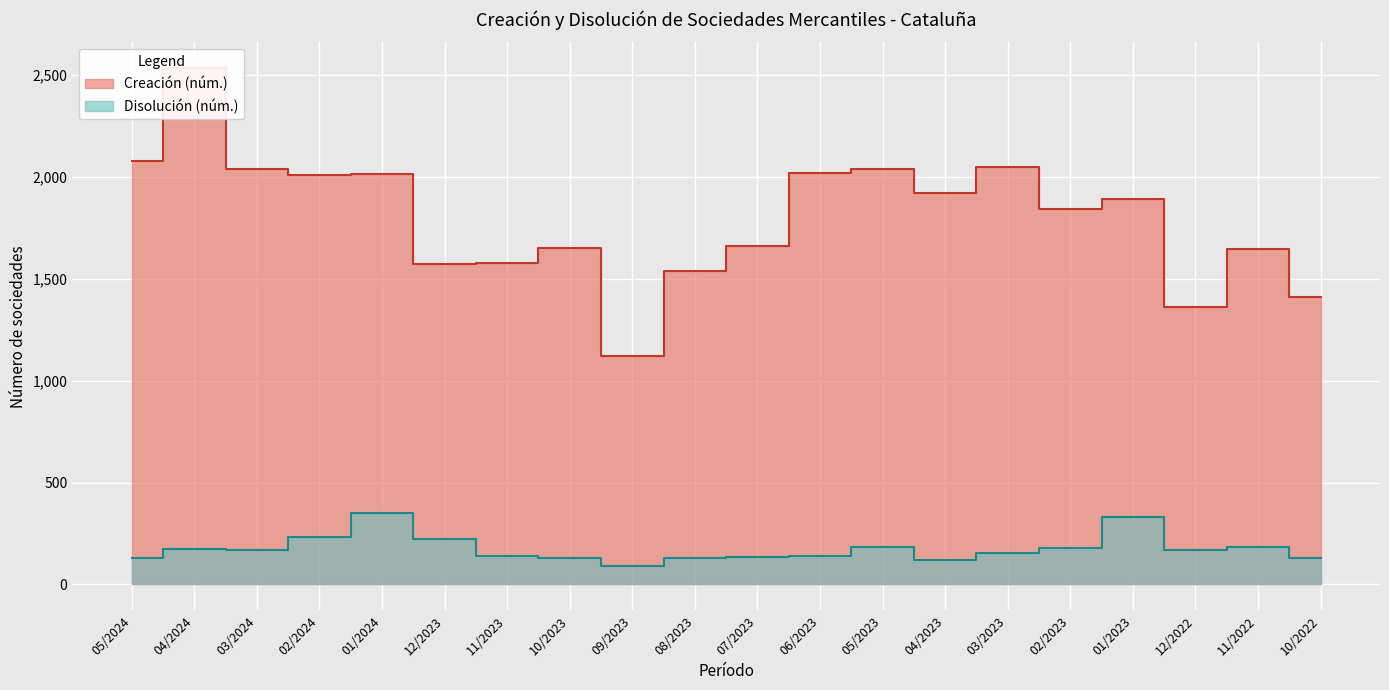

How many lines are shown in the chart?

2